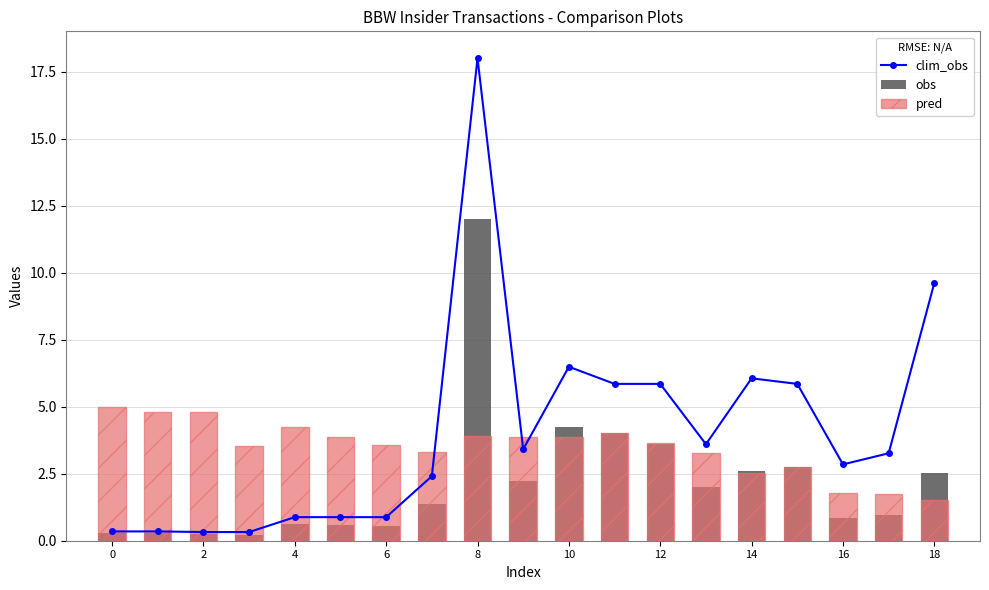

How many values in the clim_obs series are below 3?

9